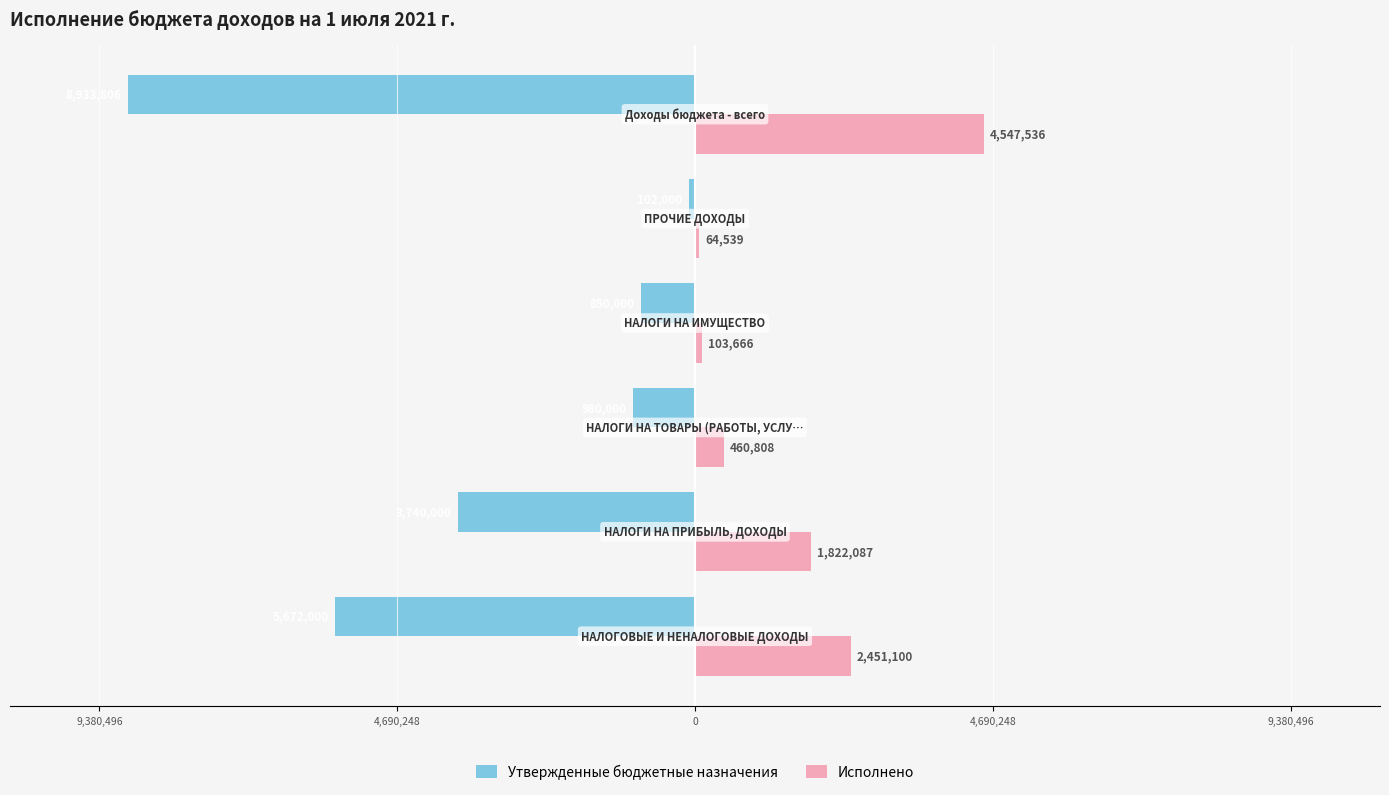

What are all the series names shown in the legend?

Утвержденные бюджетные назначения, Исполнено